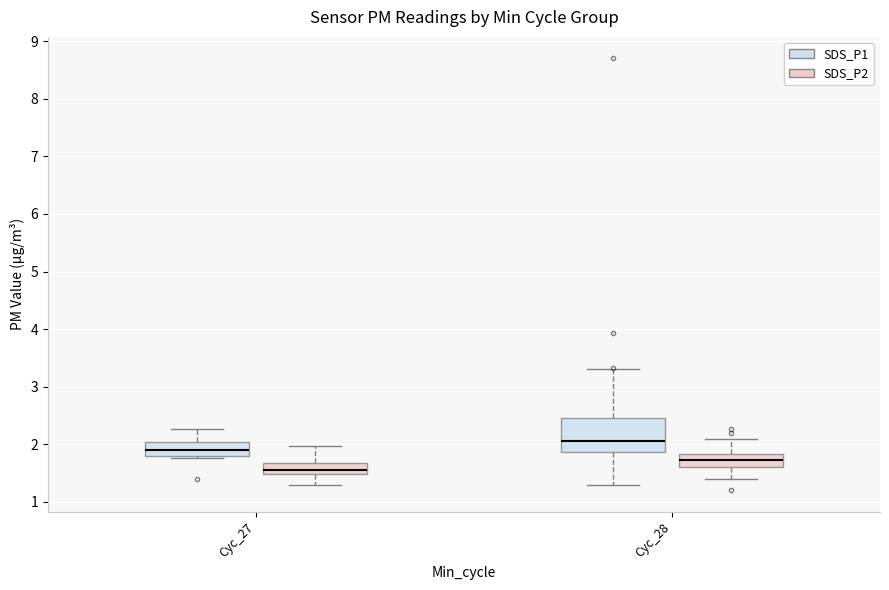

Which box has the highest median line?

Cyc_28 (SDS_P1)